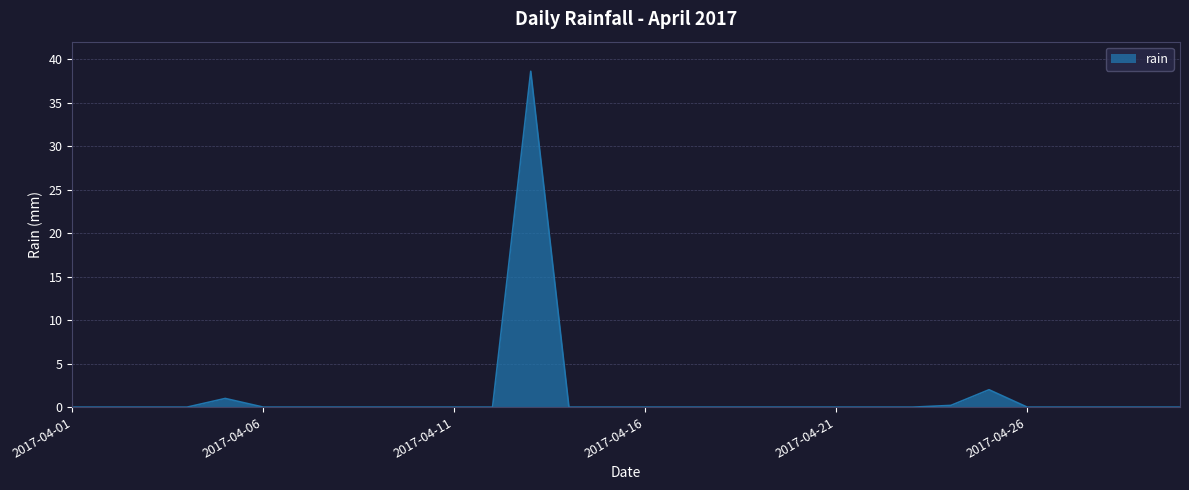

What is the difference between the maximum and minimum values?

38.6